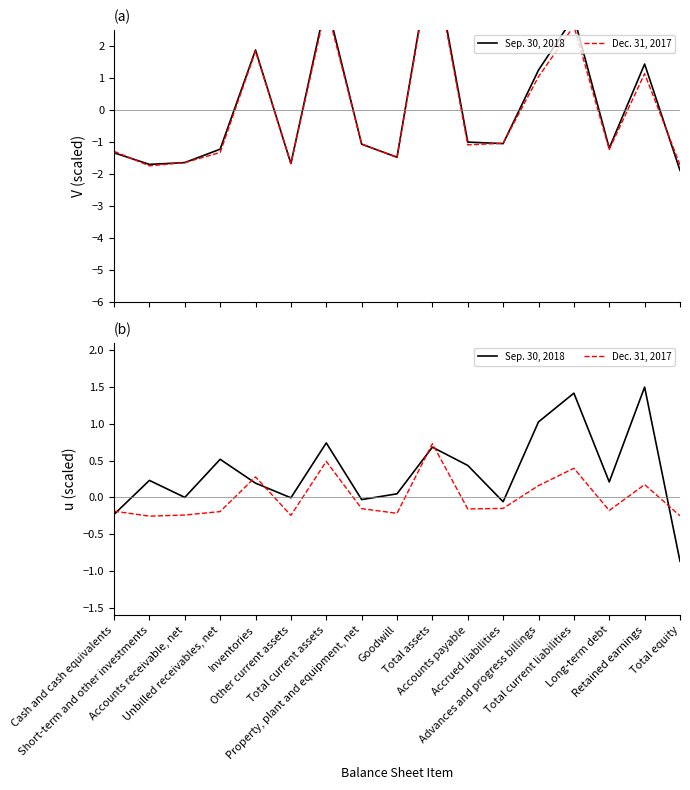

Which category has the highest value in the Sep. 30, 2018 series?

Retained earnings